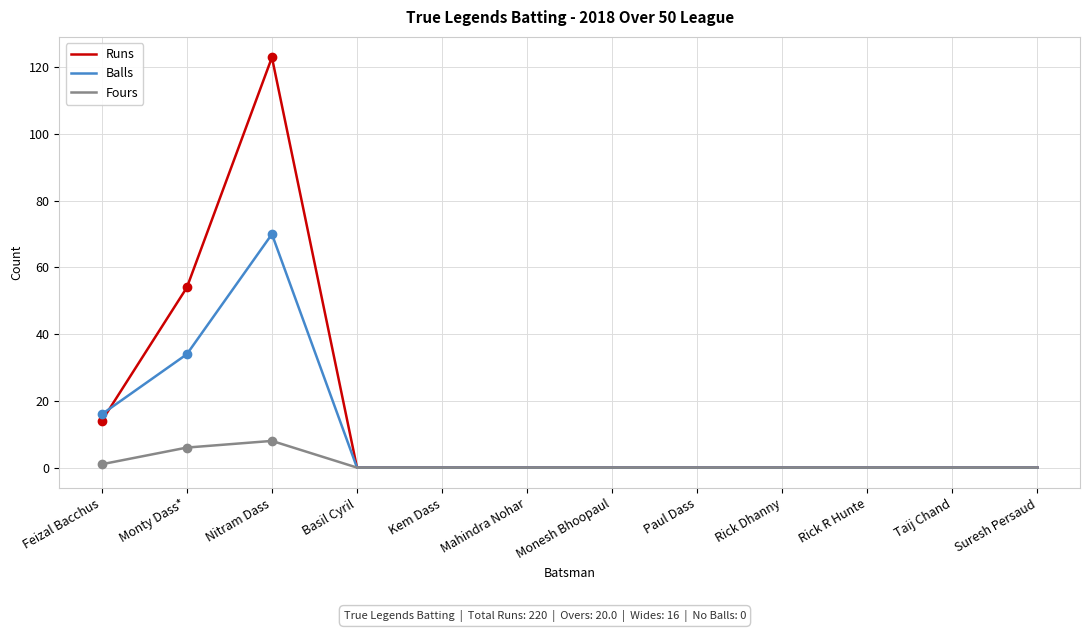

What position from the left is Kem Dass?

5